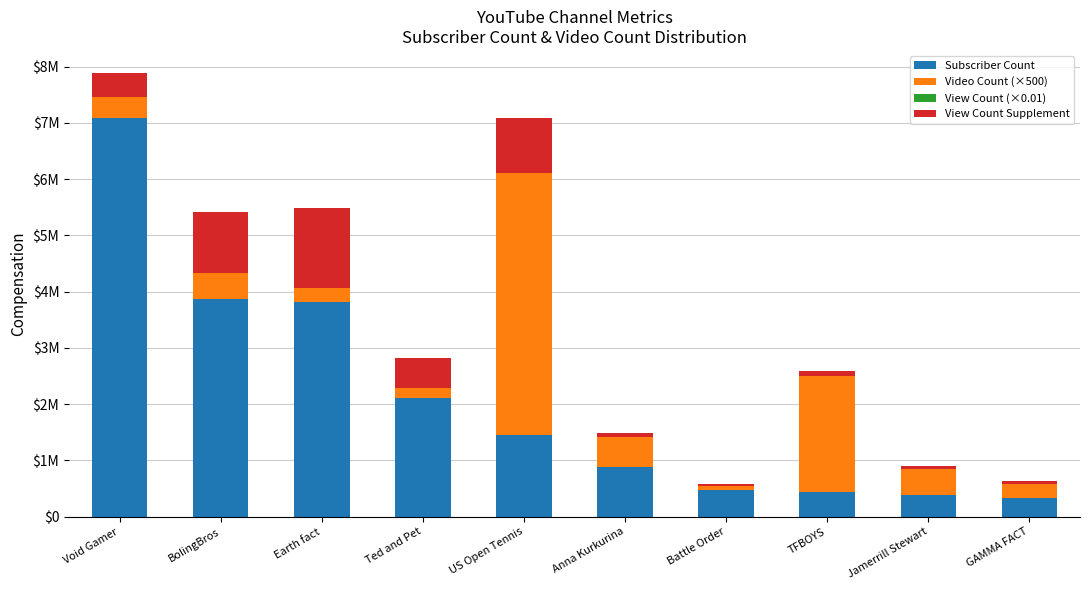

Does the chart contain stacked bars?

Yes